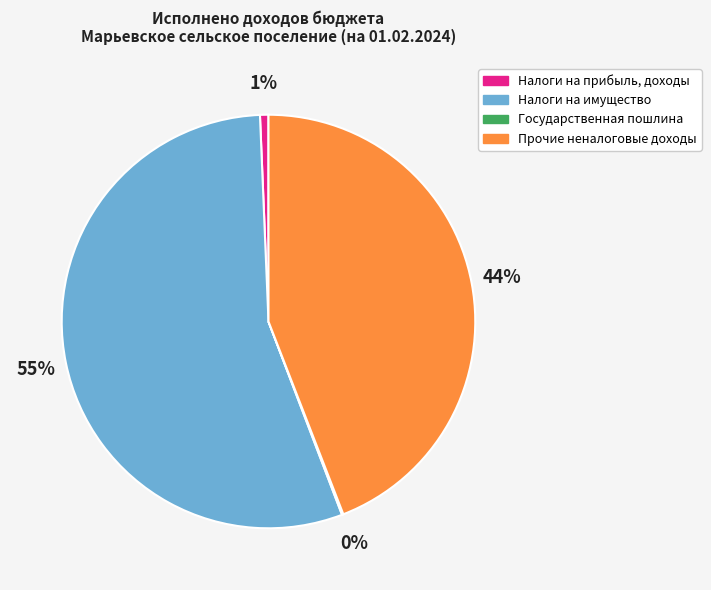

Is there a majority slice in this chart?

Yes